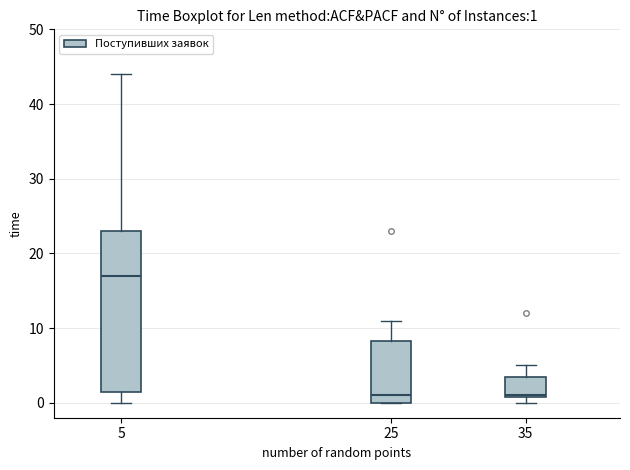

Which box is the tallest, from its lower edge to its upper edge?

5